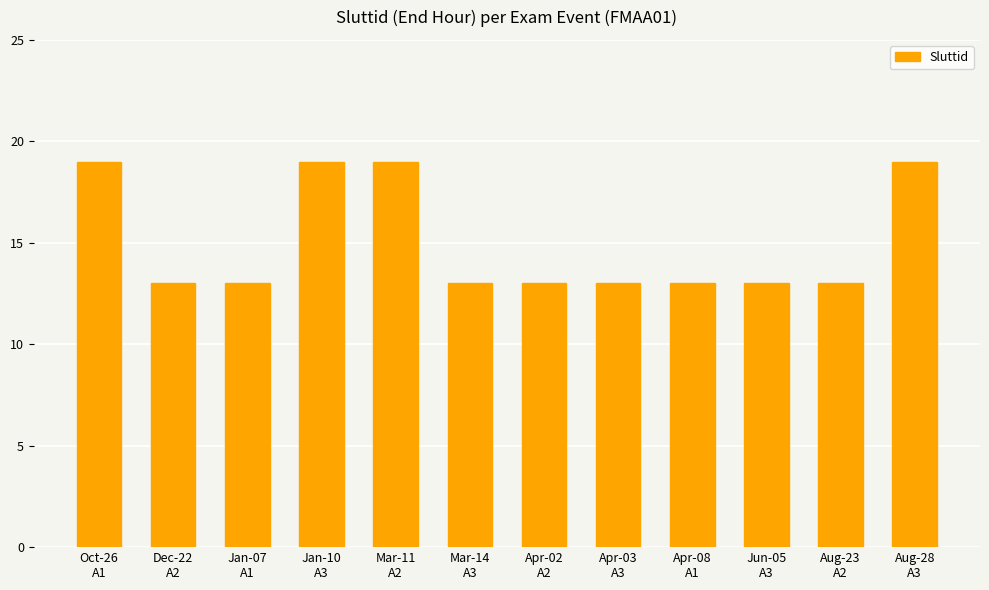

What is the value of the 7th bar from the left?

13